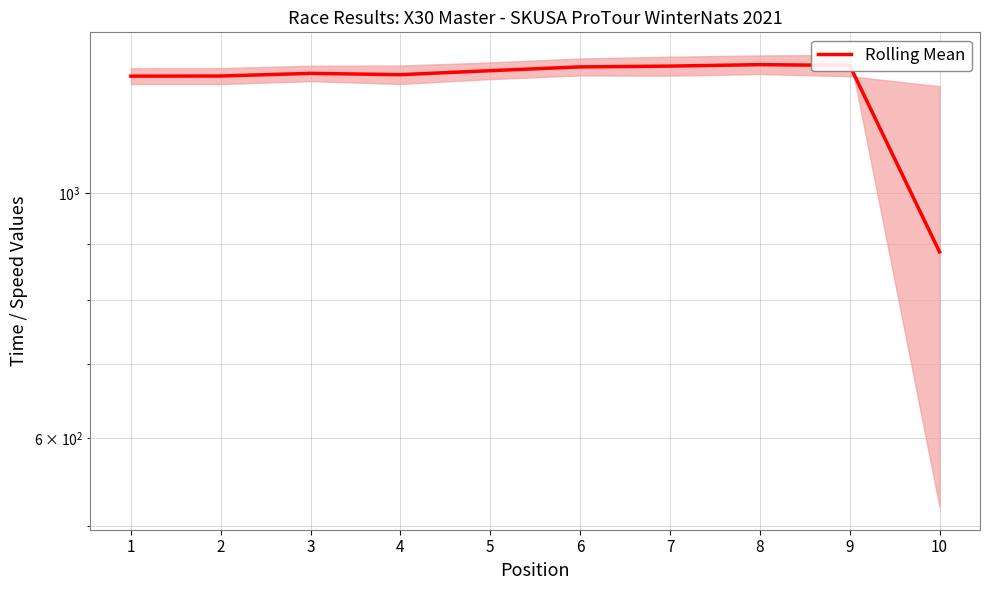

What is the change in value from 1 to 7?

+26.9